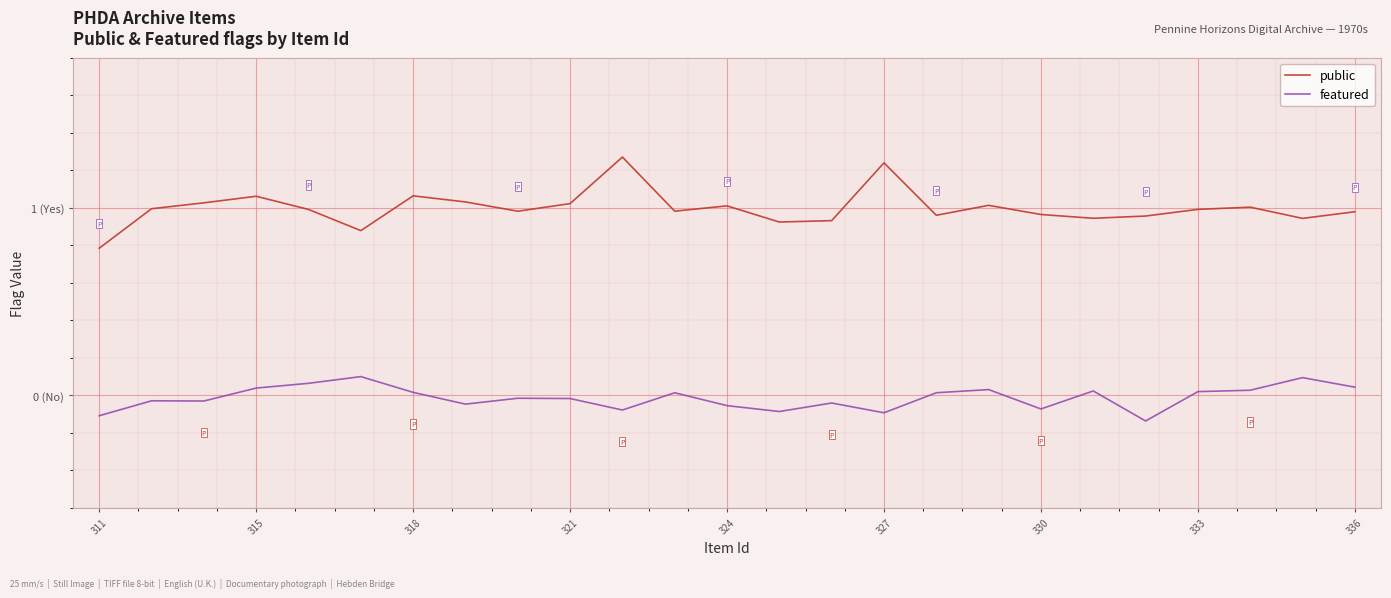

True or false: public and featured cross at least once.

False